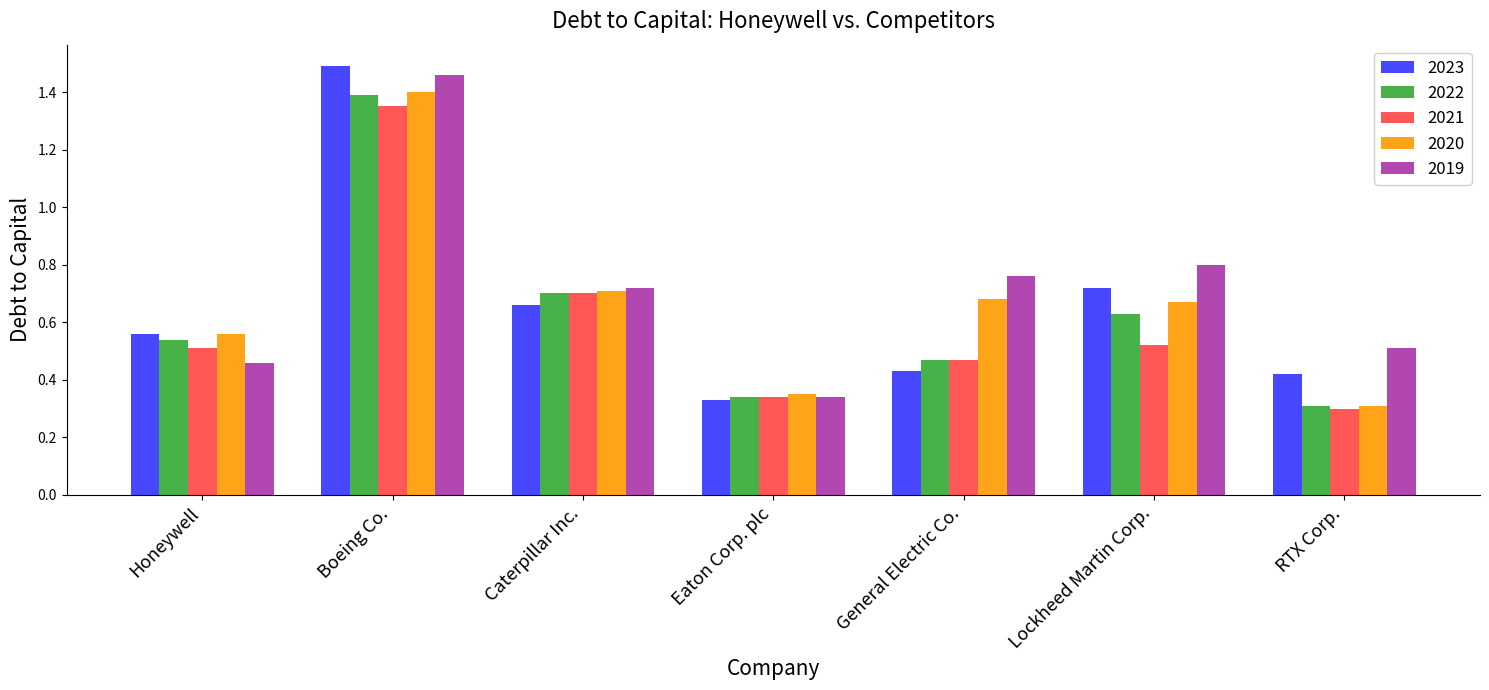

Between Boeing Co. and Caterpillar Inc., which series saw the biggest shift?

2023